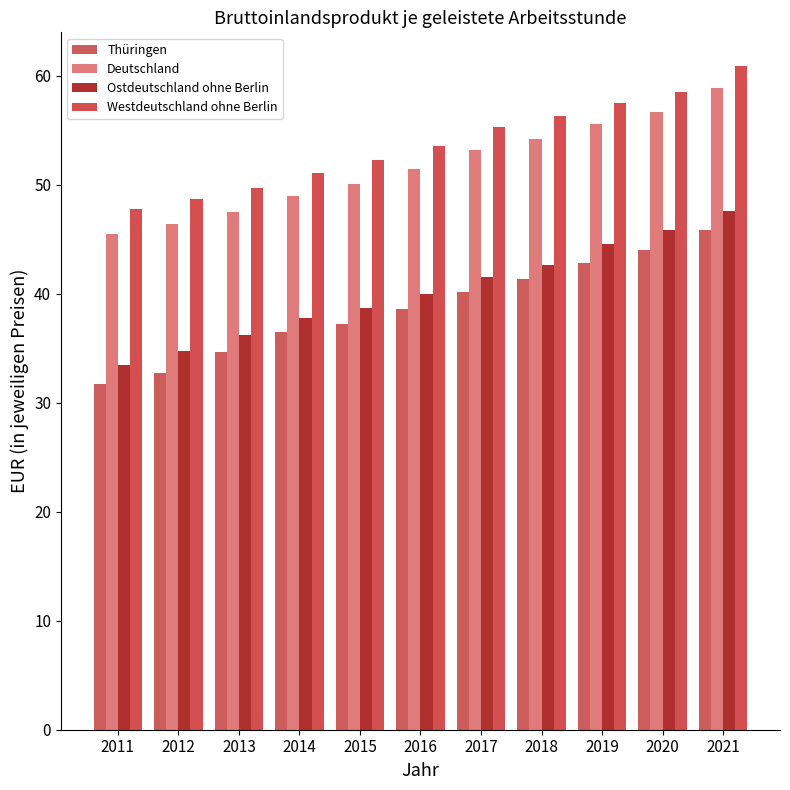

Reading left to right, list all the values displayed in this chart.

Thüringen: 31.7	32.8	34.6	36.5	37.3	38.6	40.2	41.3	42.8	44.0	45.8
Deutschland: 45.4	46.4	47.5	48.9	50.1	51.5	53.1	54.2	55.5	56.6	58.9
Ostdeutschland ohne Berlin: 33.5	34.8	36.2	37.8	38.7	40.0	41.5	42.6	44.6	45.8	47.6
Westdeutschland ohne Berlin: 47.8	48.7	49.7	51.1	52.2	53.6	55.3	56.3	57.5	58.5	60.9